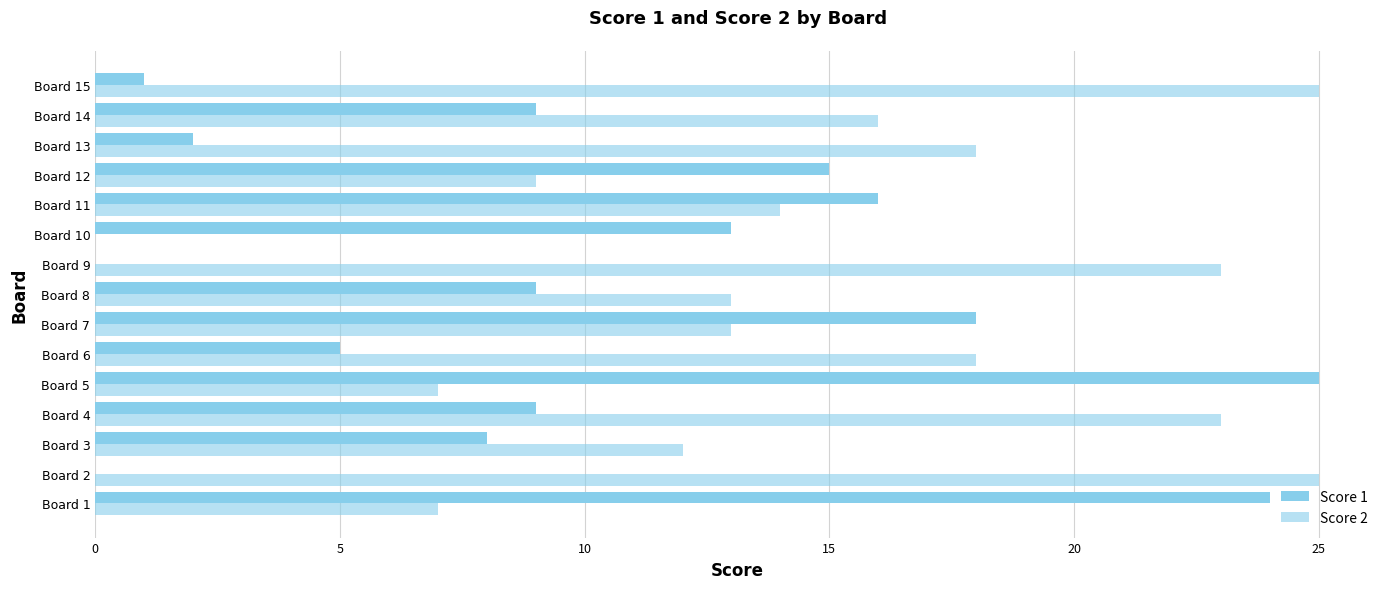

Which series has the largest total across all categories?

Score 2